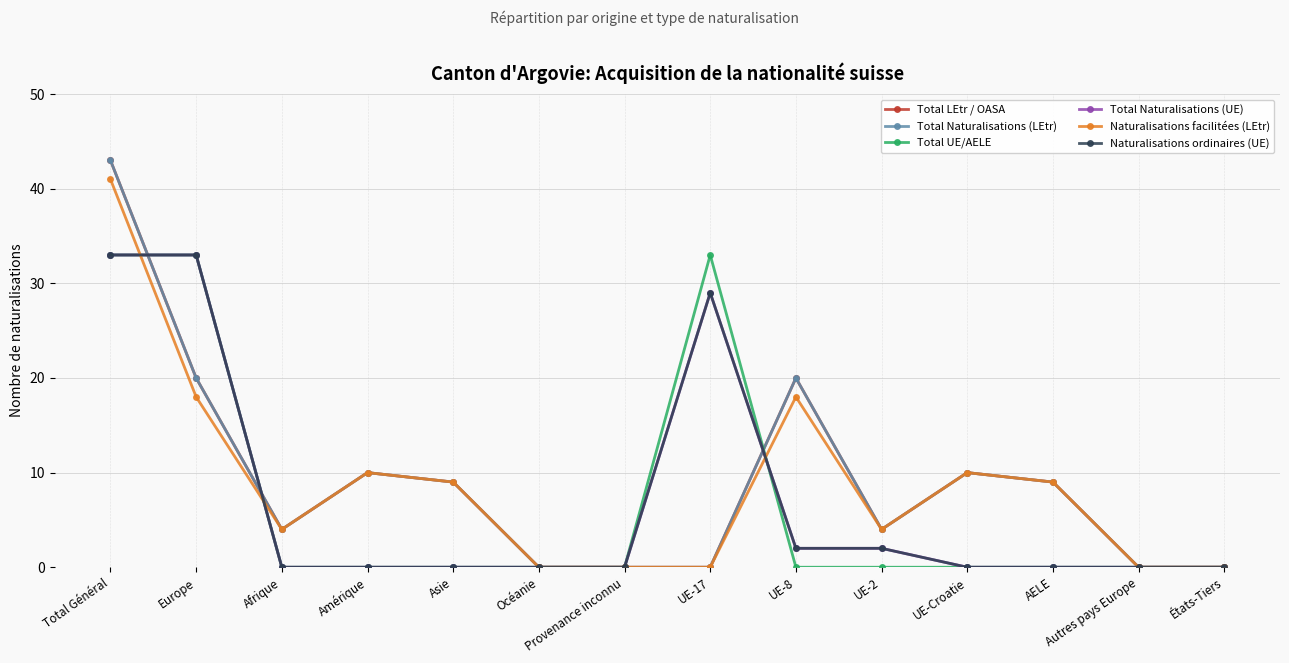

Does the chart have visible grid lines?

Yes